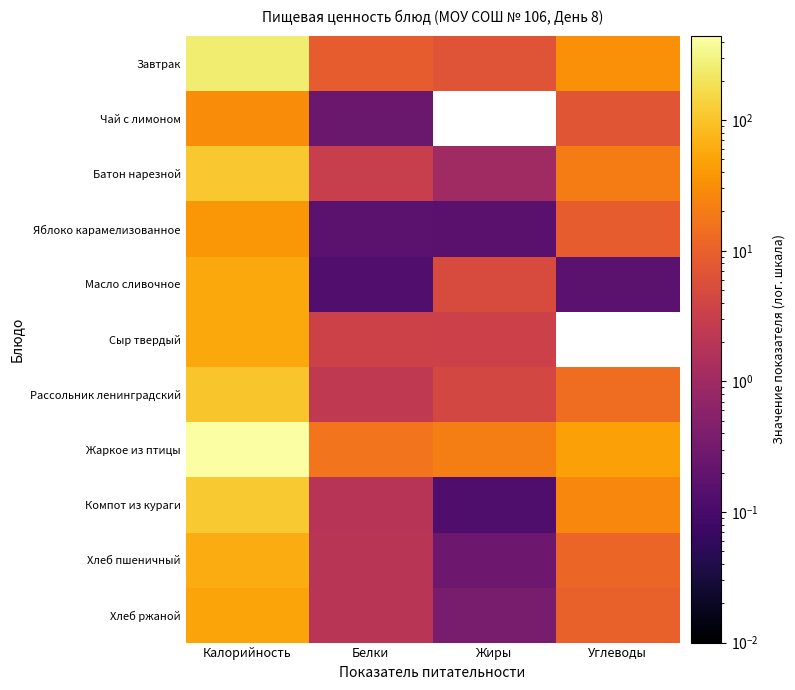

At which category is the sum across all series the highest?

Калорийность